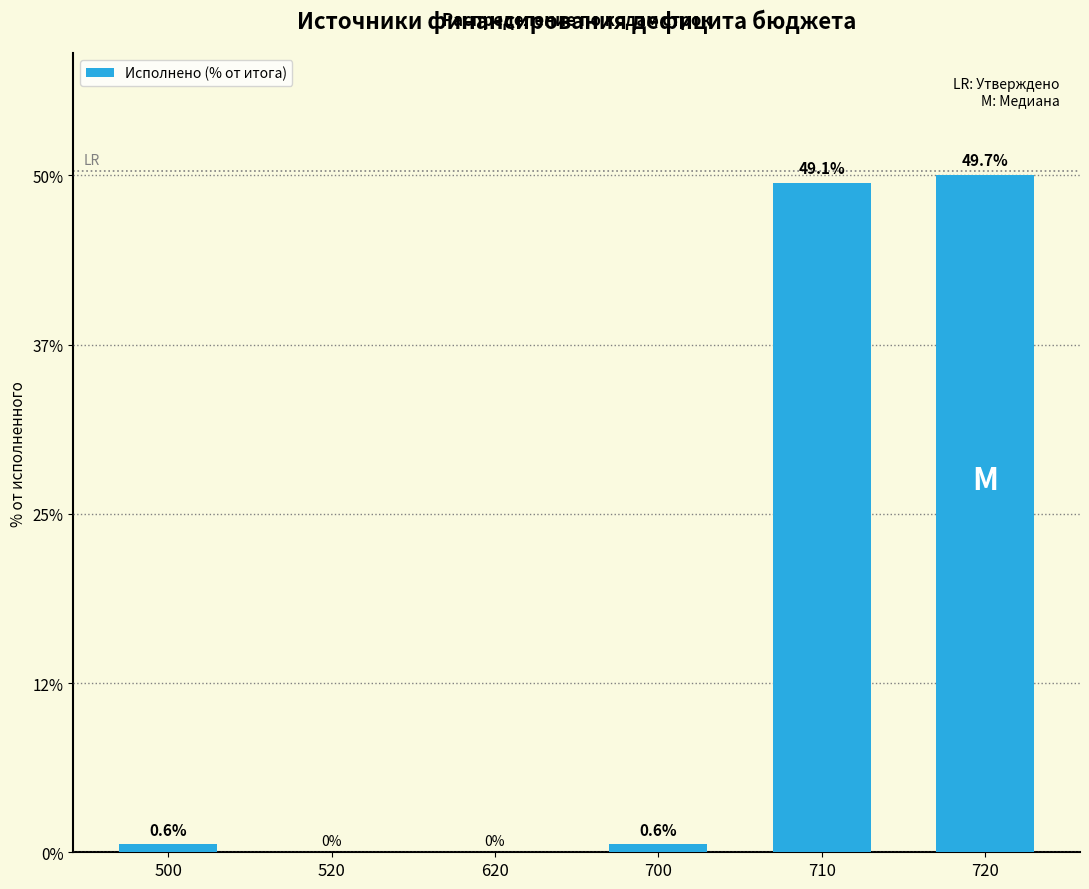

Reading left to right, transcribe all the data shown in this chart.

500=0.6	520=0.0	620=0.0	700=0.6	710=49.1	720=49.7